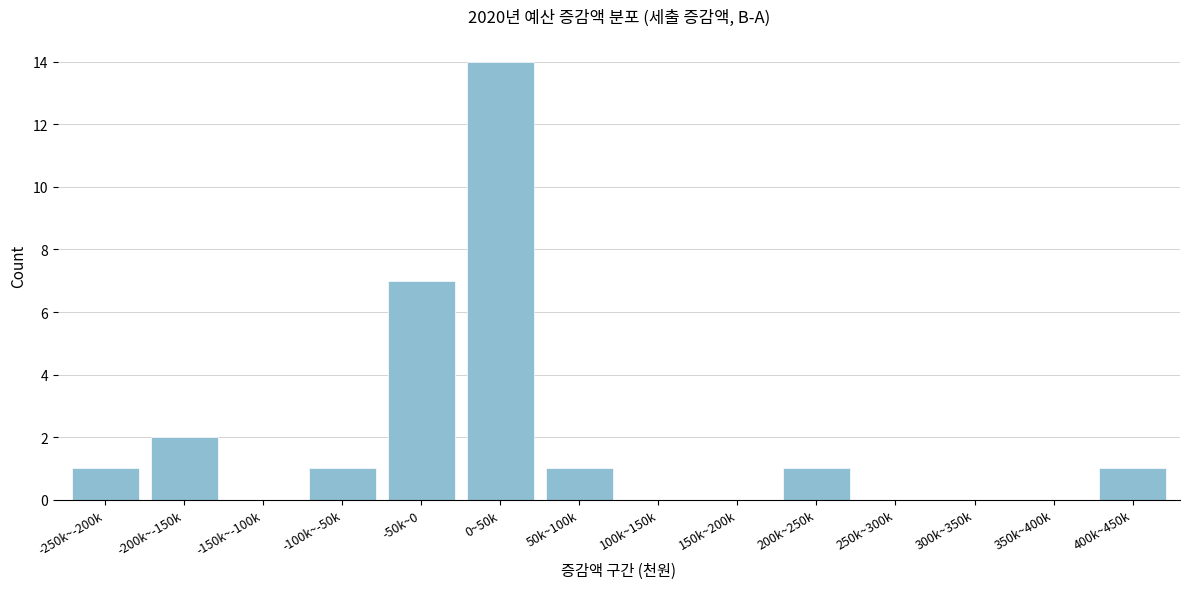

Reading right to left, list all the values displayed in this chart.

400k~450k=1	350k~400k=0	300k~350k=0	250k~300k=0	200k~250k=1	150k~200k=0	100k~150k=0	50k~100k=1	0~50k=14	-50k~0=7	-100k~-50k=1	-150k~-100k=0	-200k~-150k=2	-250k~-200k=1